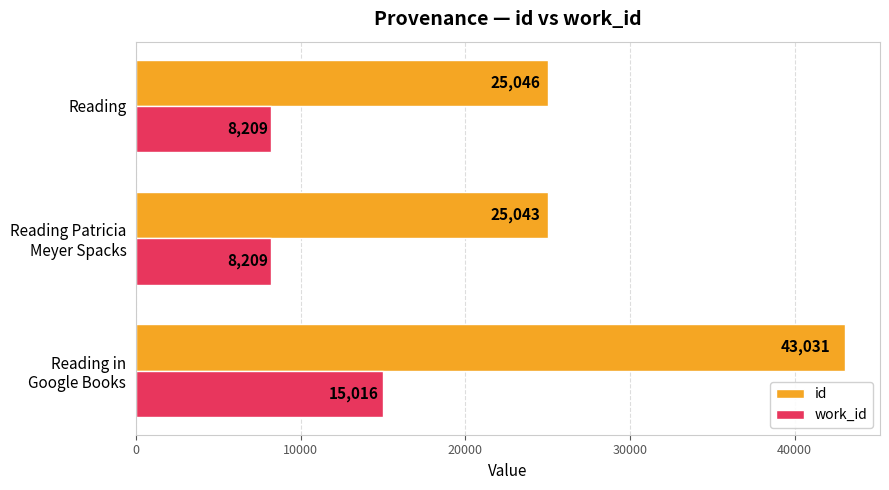

What is the maximum value shown in the chart?

43031